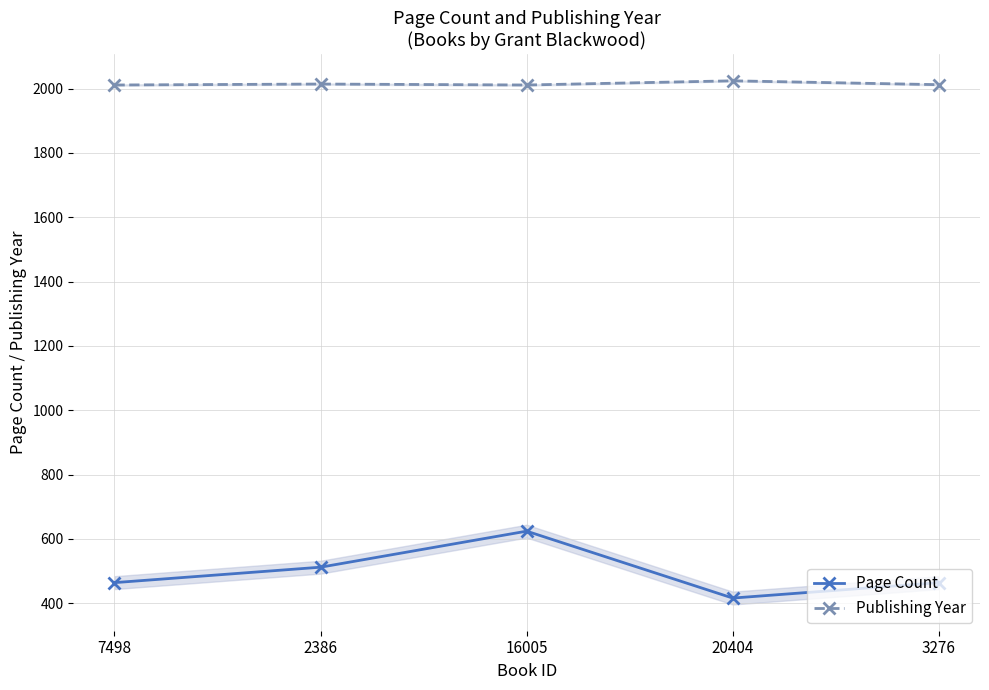

Which category has the highest value across all series?

20404